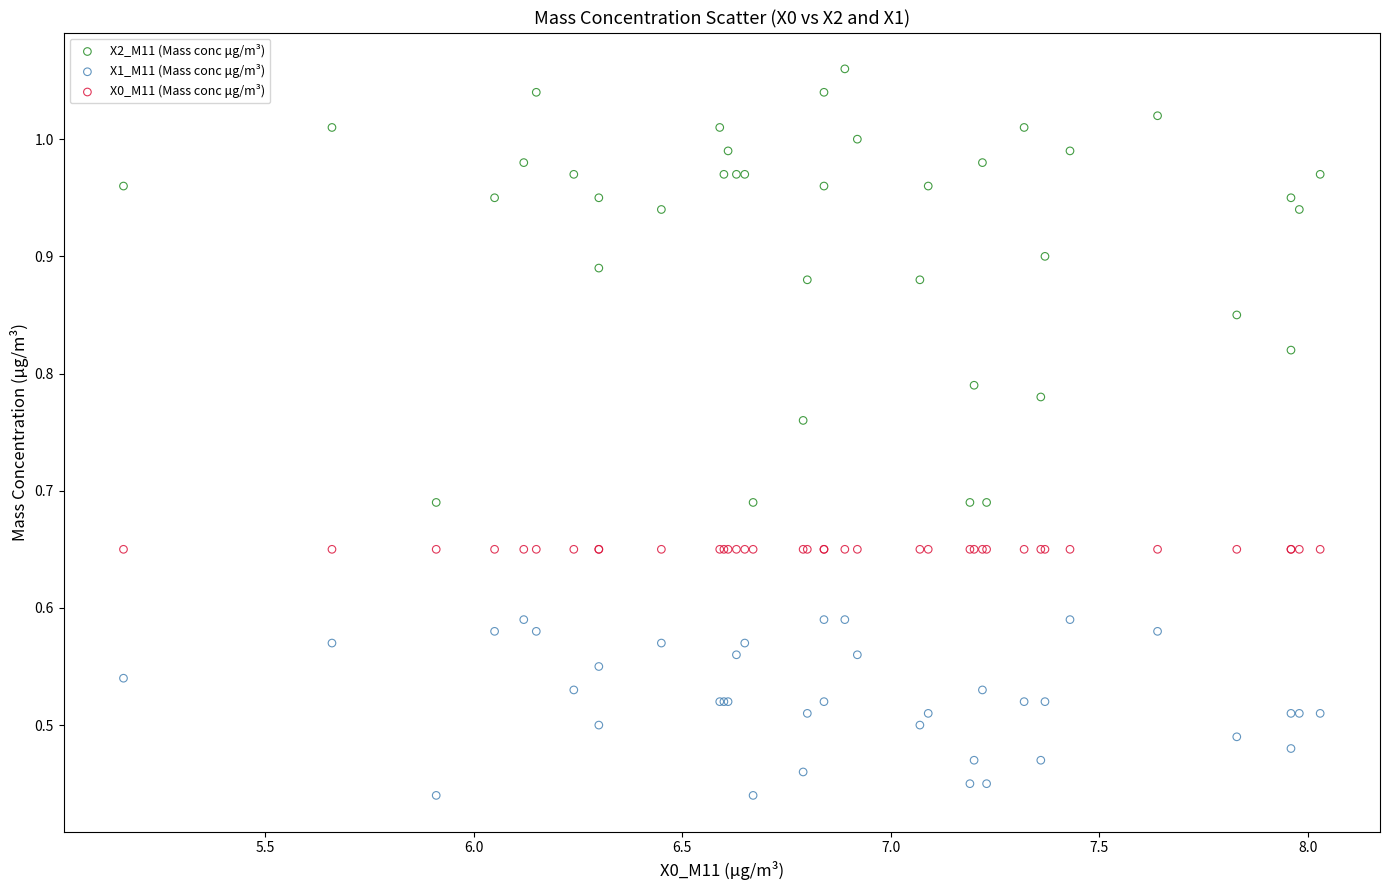

What are all the series names shown in the legend?

X2_M11 (Mass conc μg/m³), X1_M11 (Mass conc μg/m³), X0_M11 (Mass conc μg/m³)